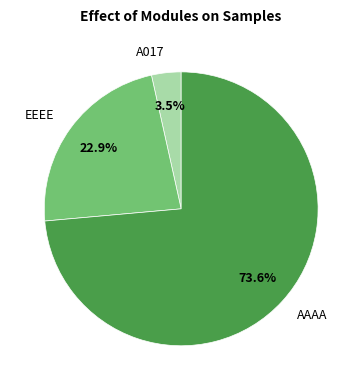

Does AAAA represent more than half of the total?

Yes